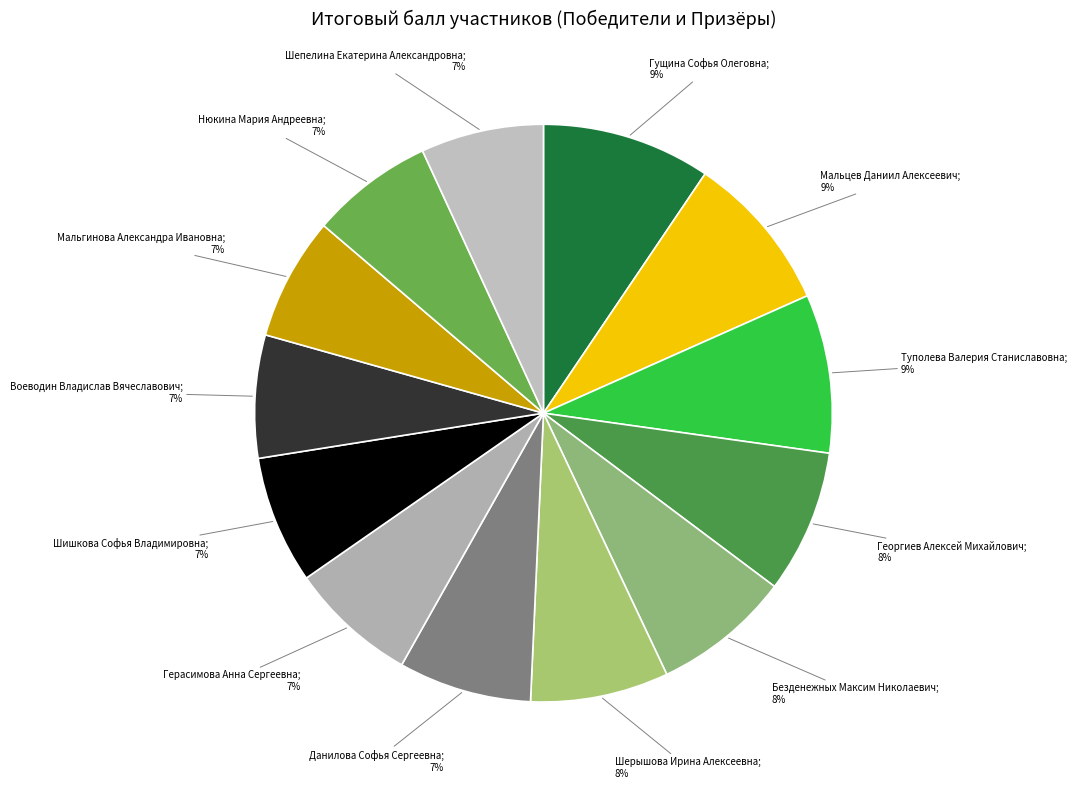

How many segments does this pie chart have?

13